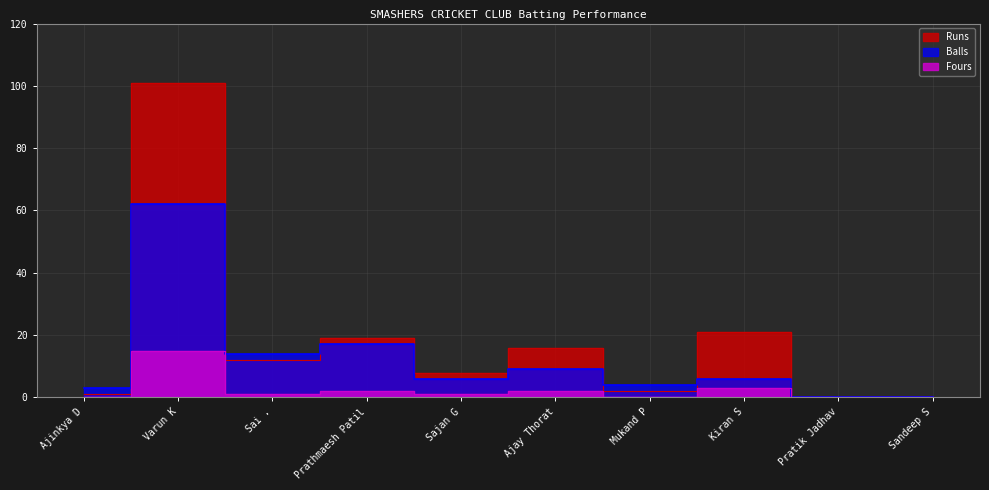

Where is the first local minimum for Runs?

Sai .